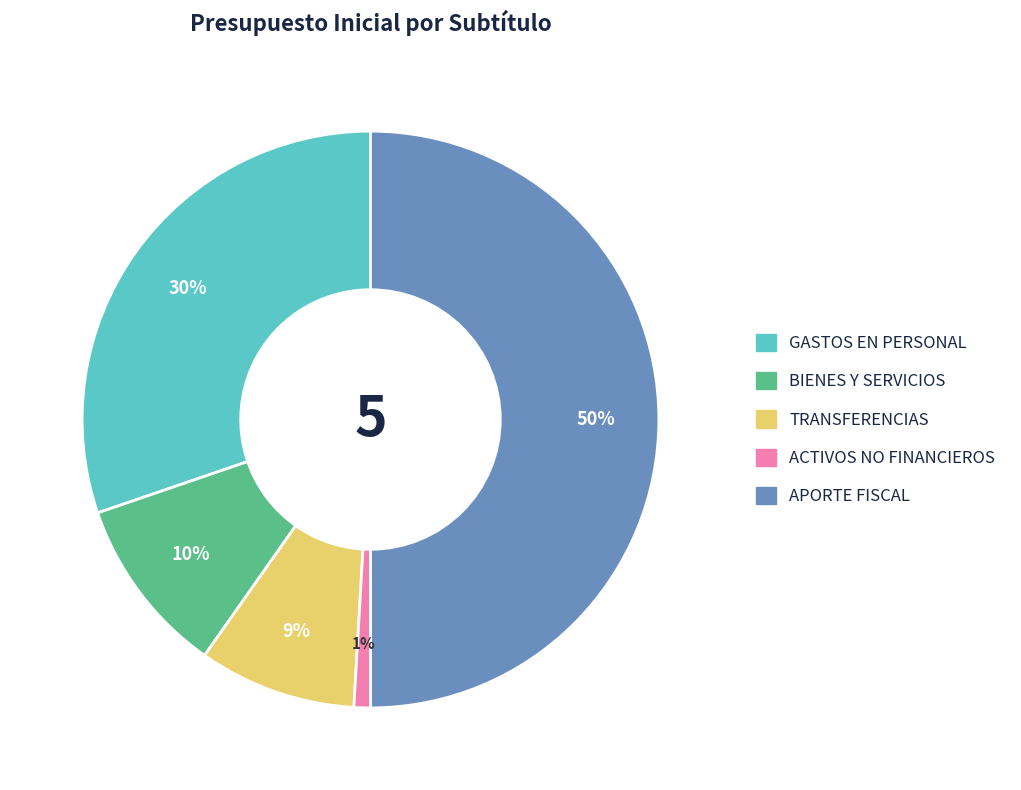

To the nearest percent, what is the average slice percentage?

20%